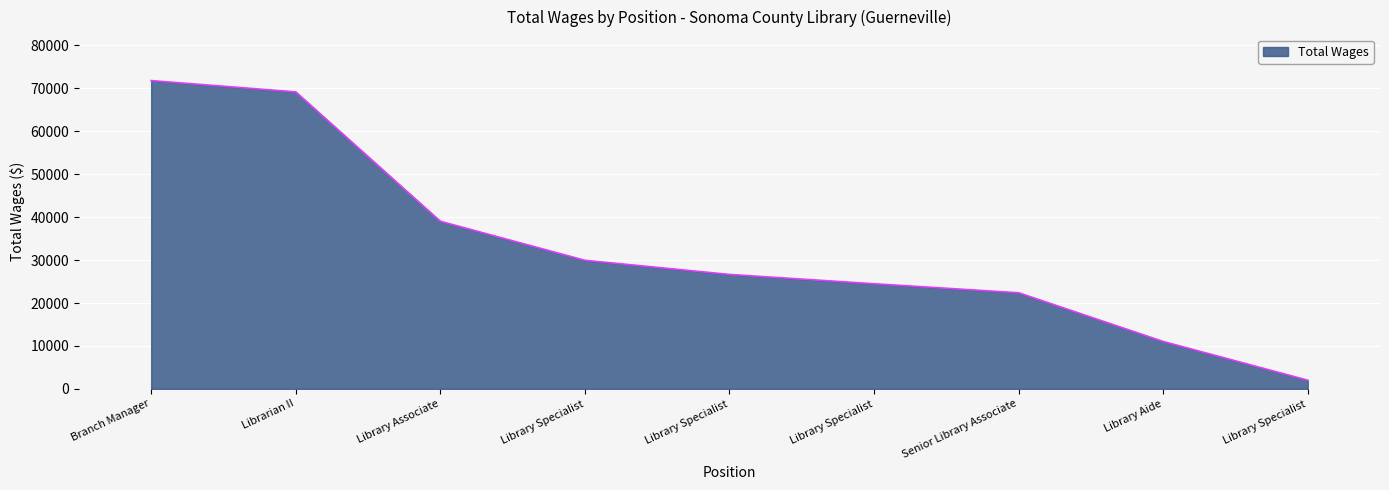

What is the smallest value displayed?

2024